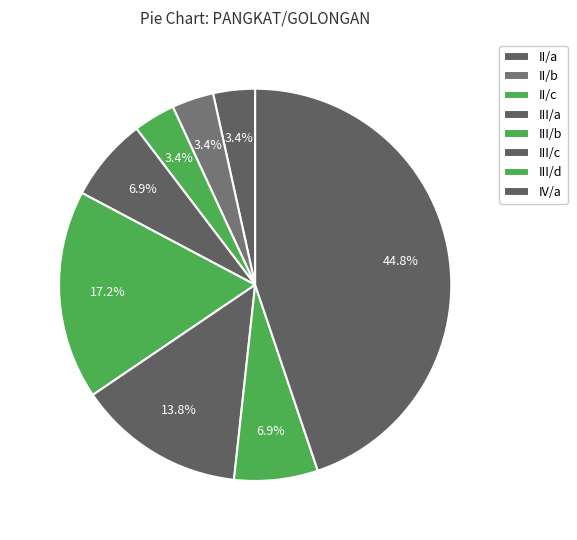

How many segments does this pie chart have?

8